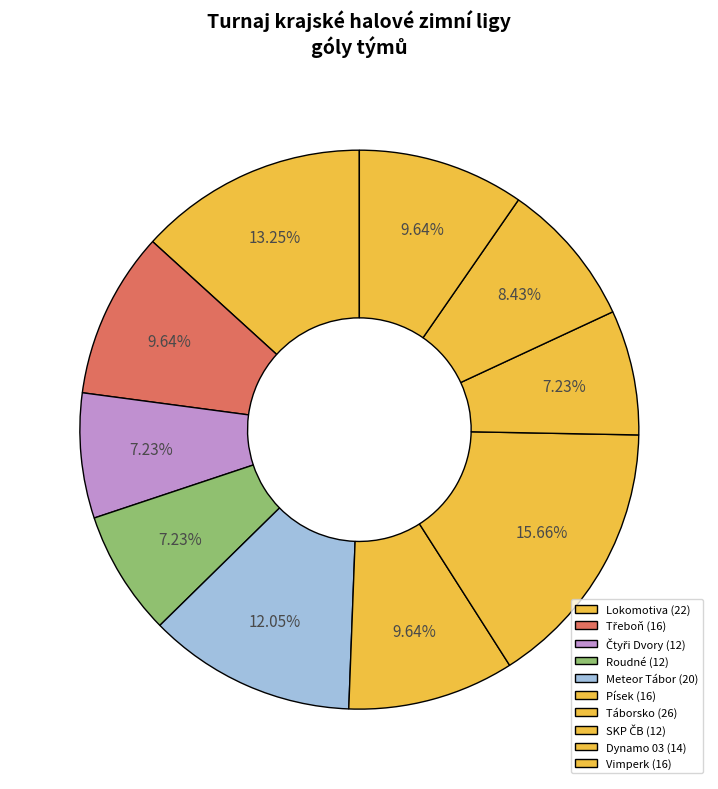

To the nearest percent, what is the difference between the largest and smallest slice percentages?

8%